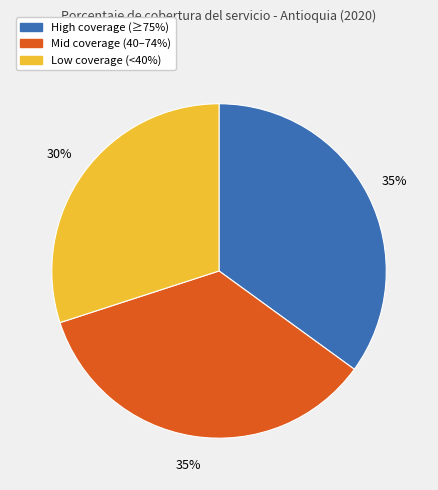

Is there any slice that represents more than half of the pie?

No